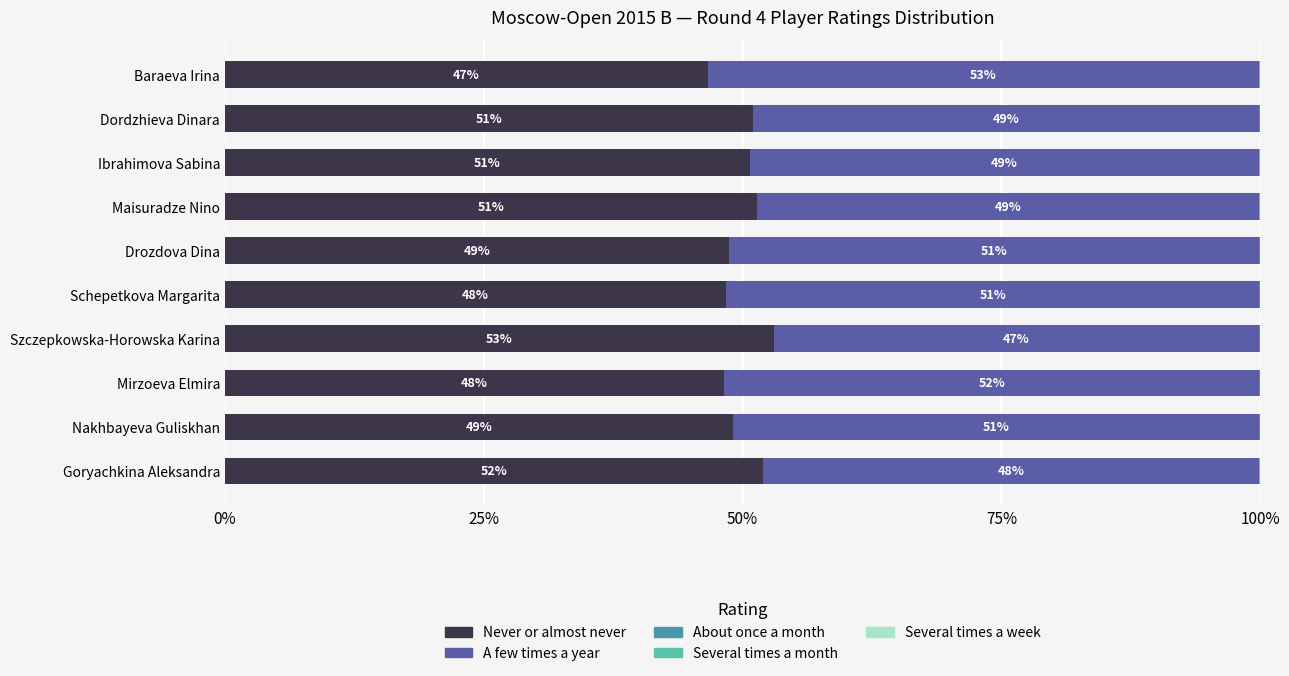

The value of Never or almost never at Drozdova Dina is 48.6. True or false?

True